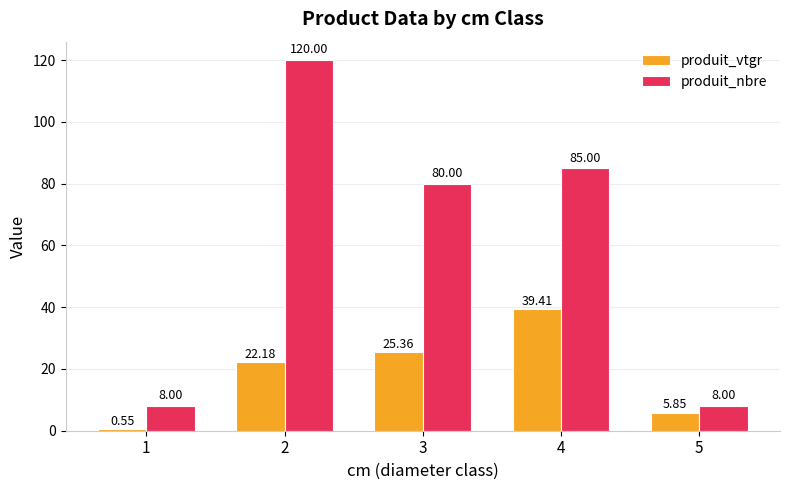

Rank the series by their average value, from lowest to highest.

produit_vtgr, produit_nbre